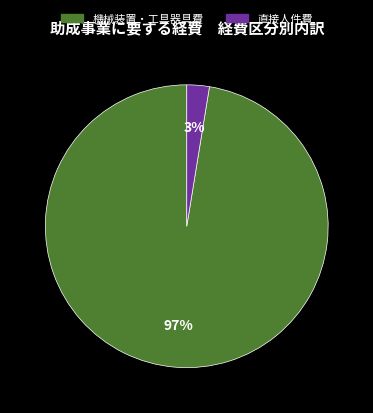

To the nearest percent, what is the combined percentage of 機械装置・工具器具費 and 直接人件費?

100%